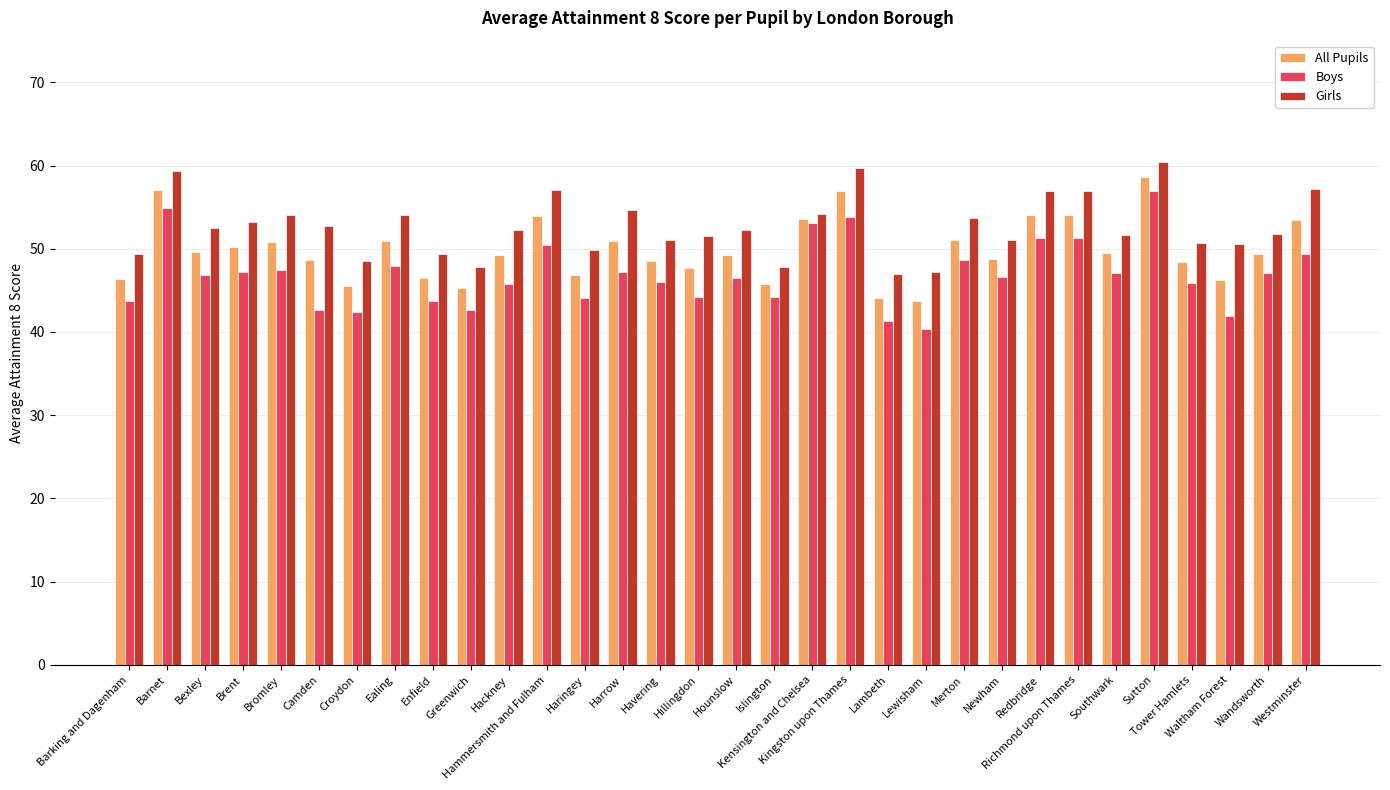

The Boys series shows 53.1 at Kensington and Chelsea. True or false?

True